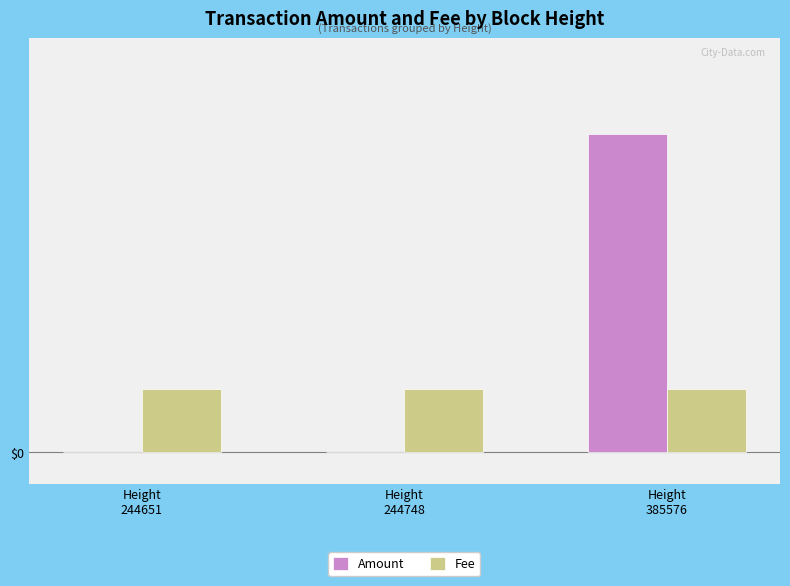

Which category has the lowest value across all series?

Height
244651